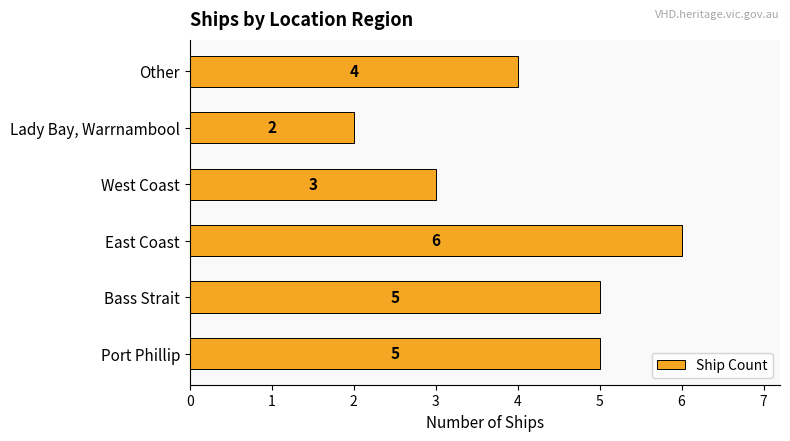

Which has a higher value, Lady Bay, Warrnambool or Other?

Other